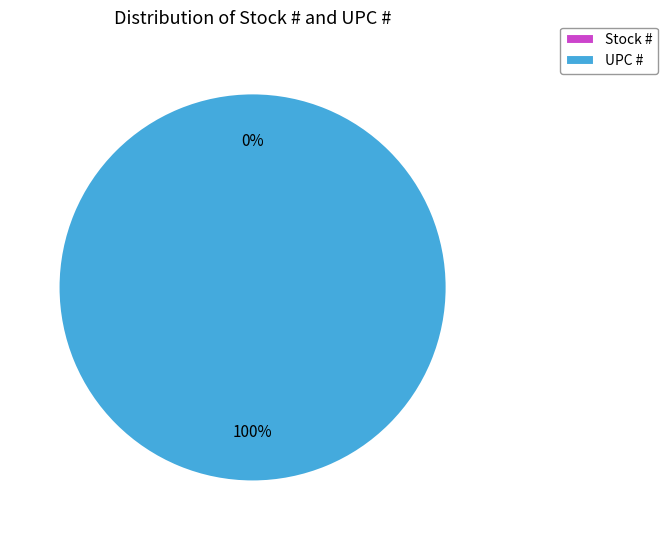

Do Stock # and UPC # together represent more than half of the pie?

Yes